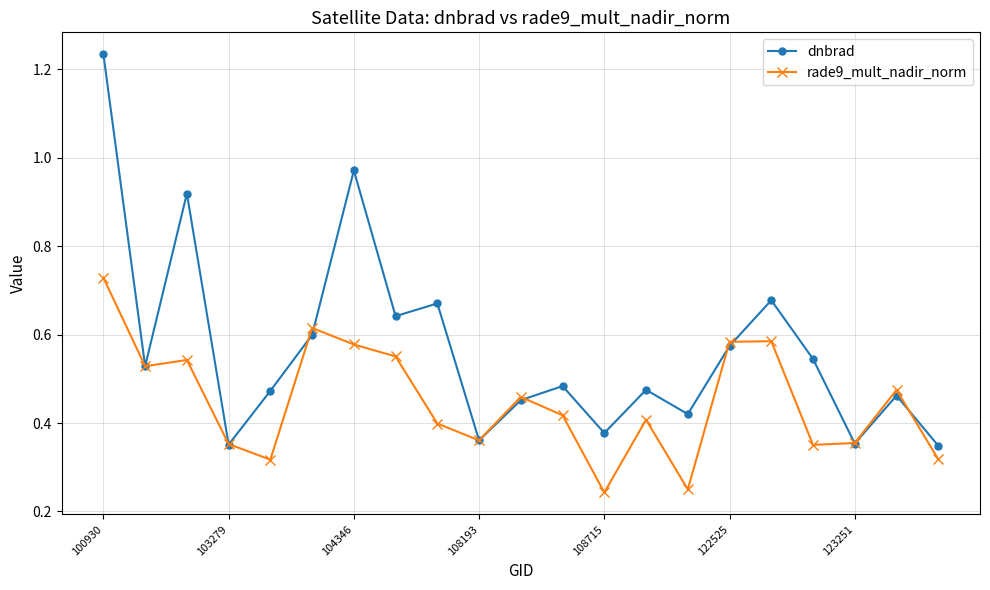

What is the sum of all rade9_mult_nadir_norm values?

9.4